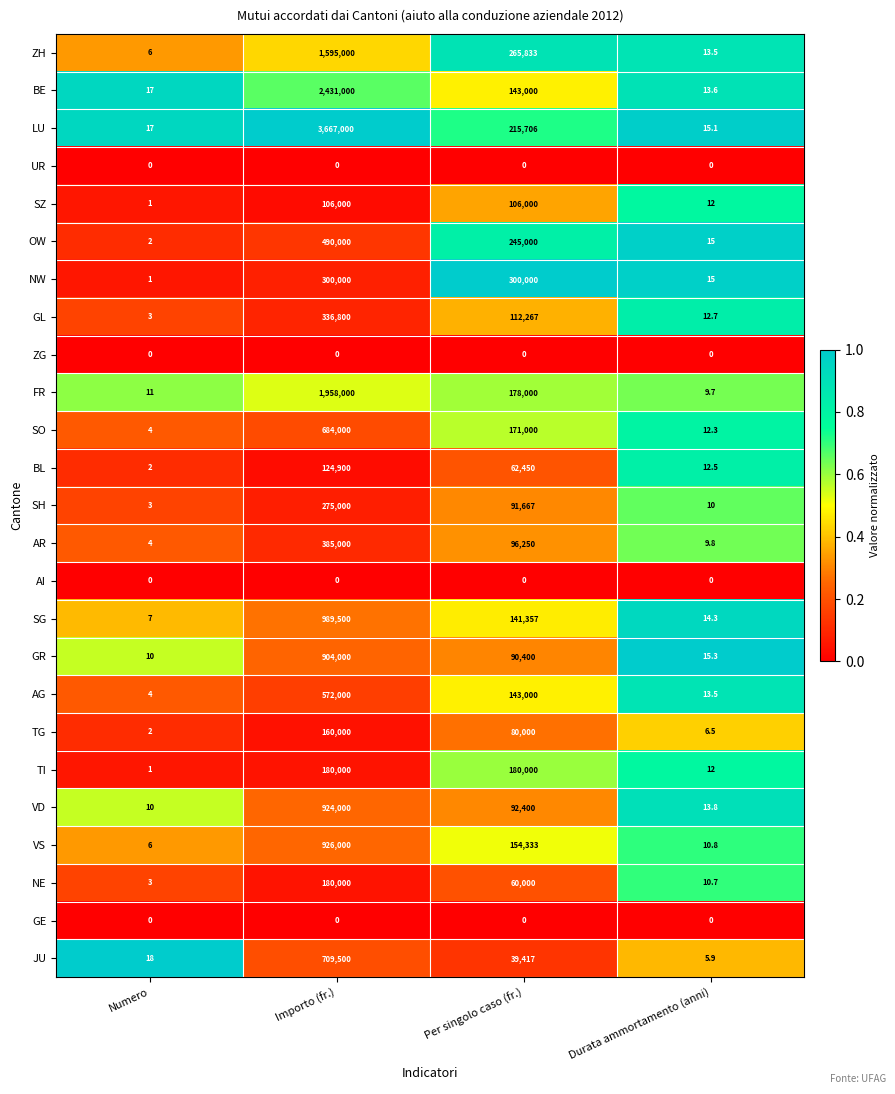

At which category is the sum across all series the highest?

Importo (fr.)